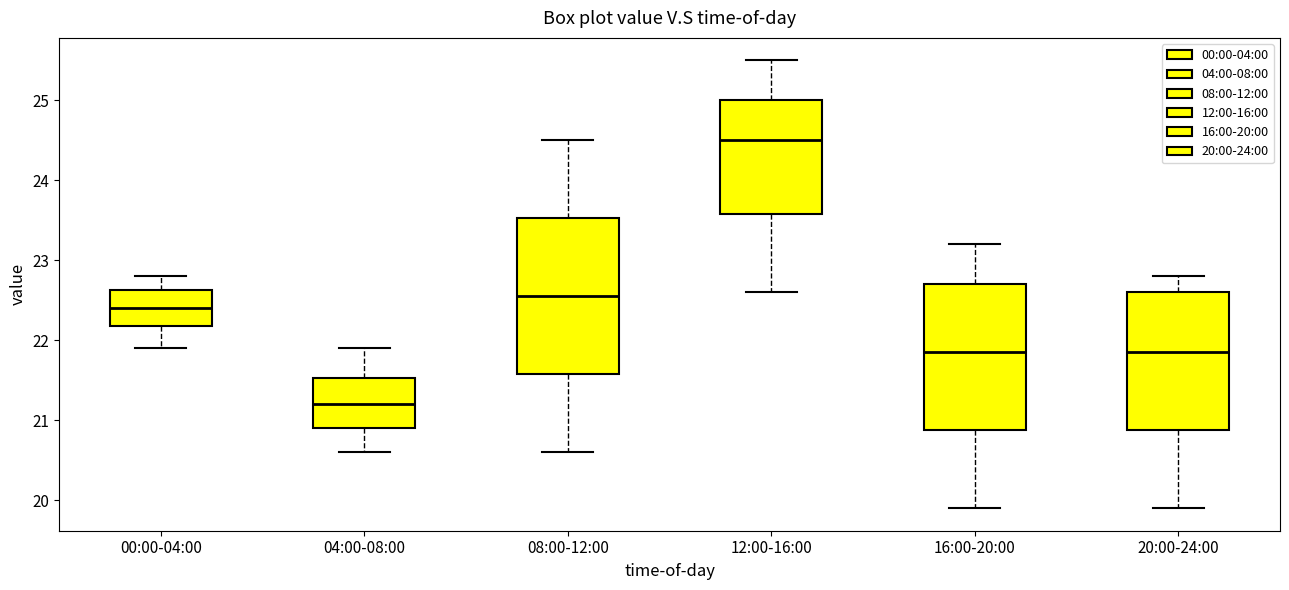

Where is the lower edge of the box for 16:00-20:00 on the y-axis? The values are not printed on the chart, so give them approximately, as read against the axis.

20.9